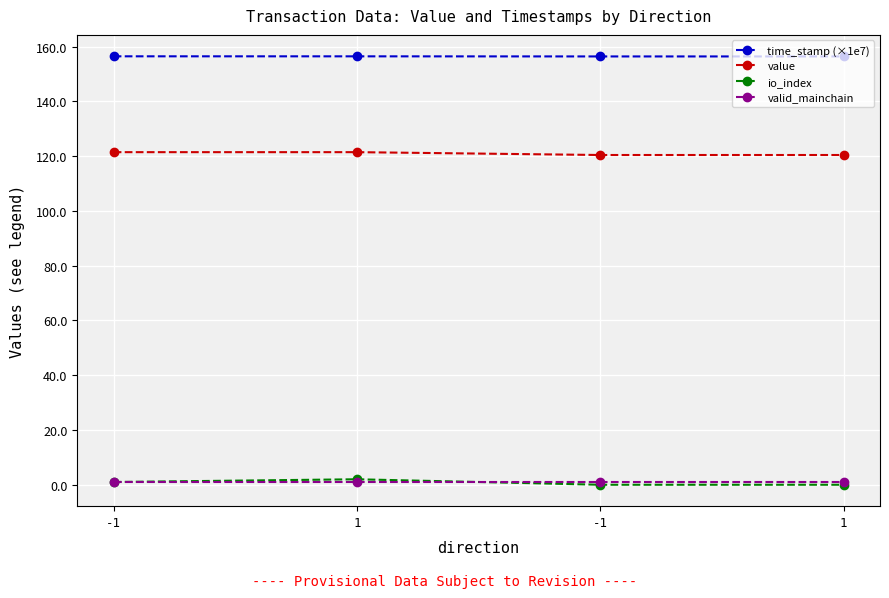

What is the value of the valid_mainchain point at the 3rd from the left?

1.0